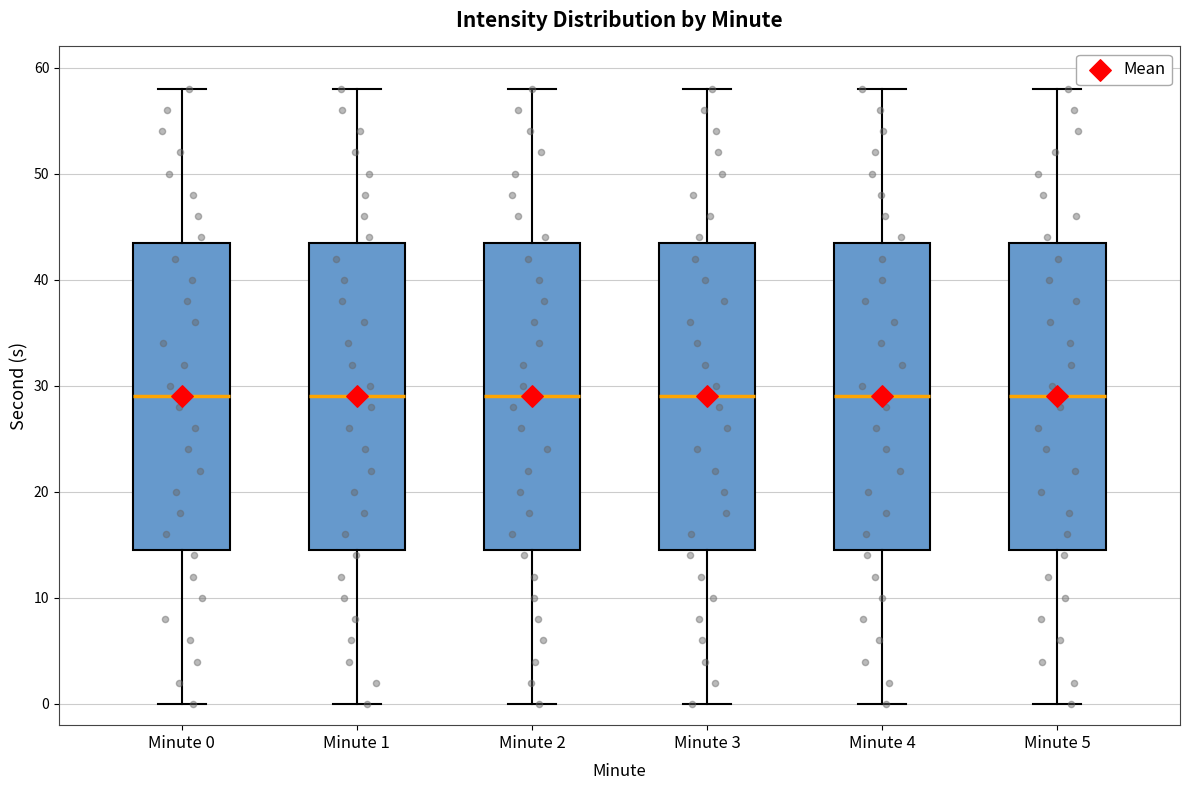

Reading left to right, read every box against the y-axis: the position of its median line, the range the box covers, and the ends of its whiskers. The values are not printed on the chart, so give them approximately, as read against the axis.

Minute 0: median 29, box 15 to 44, whiskers 0 to 58
Minute 1: median 29, box 15 to 44, whiskers 0 to 58
Minute 2: median 29, box 15 to 44, whiskers 0 to 58
Minute 3: median 29, box 15 to 44, whiskers 0 to 58
Minute 4: median 29, box 15 to 44, whiskers 0 to 58
Minute 5: median 29, box 15 to 44, whiskers 0 to 58